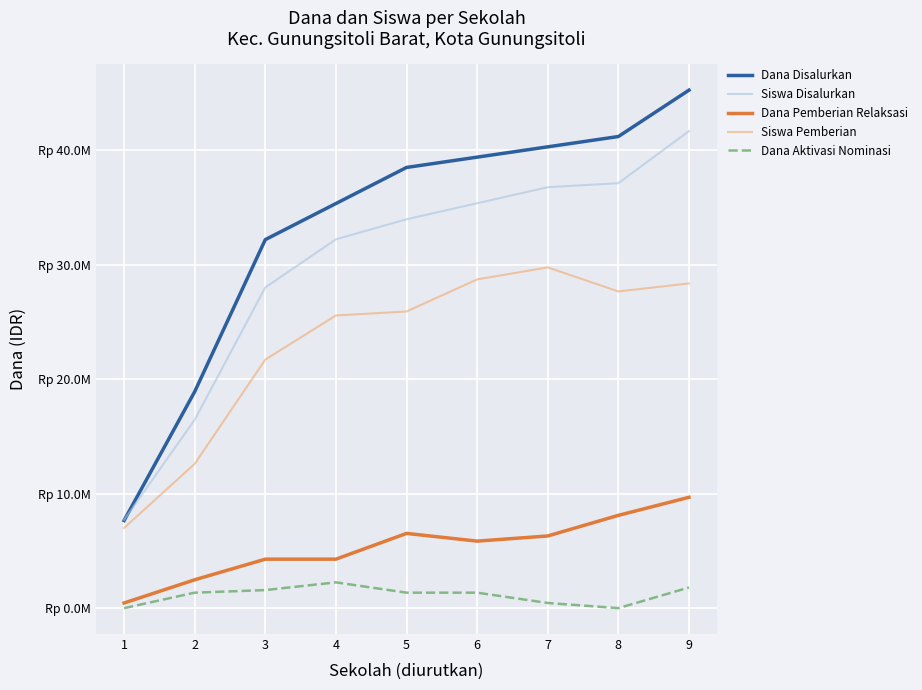

What are all the series names shown in the legend?

Dana Disalurkan, Siswa Disalurkan, Dana Pemberian Relaksasi, Siswa Pemberian, Dana Aktivasi Nominasi